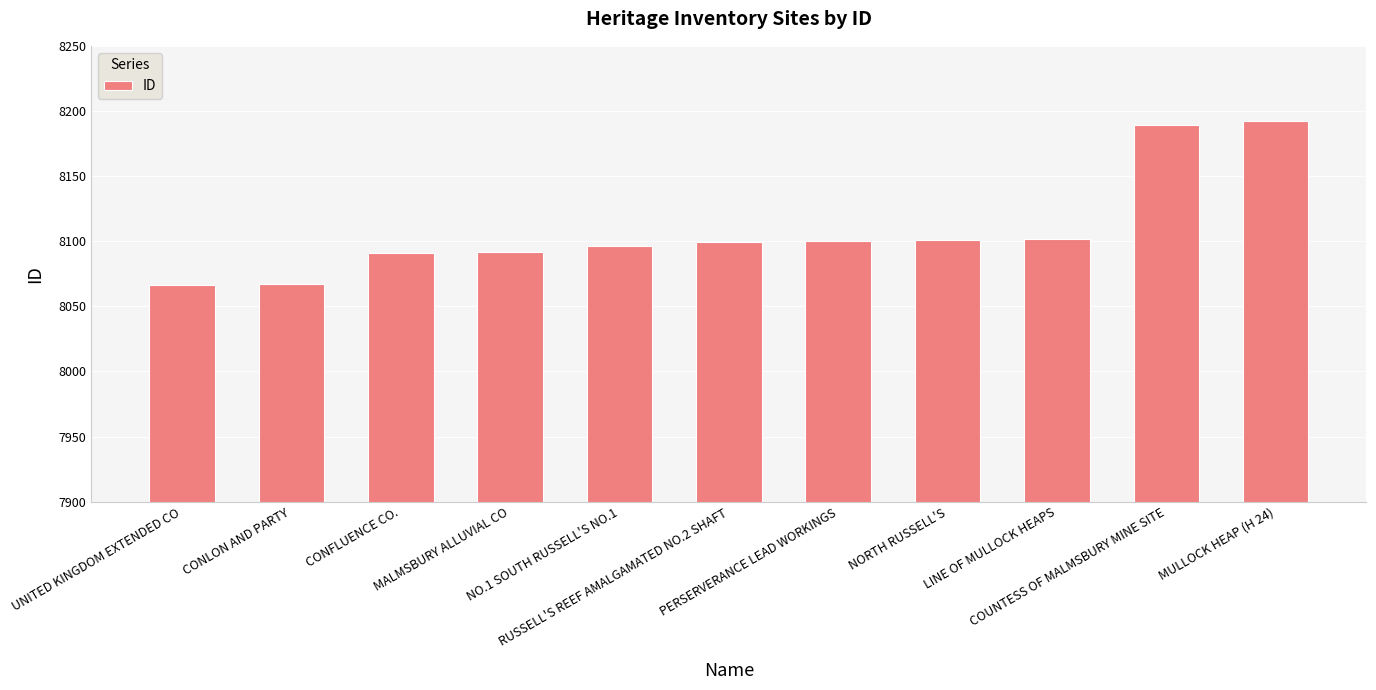

Does the chart contain any negative values?

No